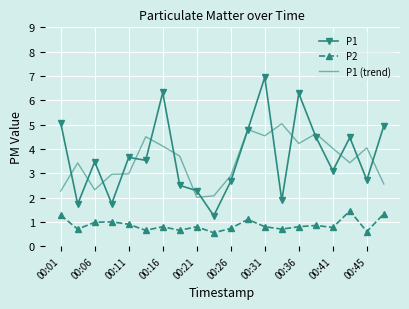

What is the maximum value for P1 (trend)?

5.0